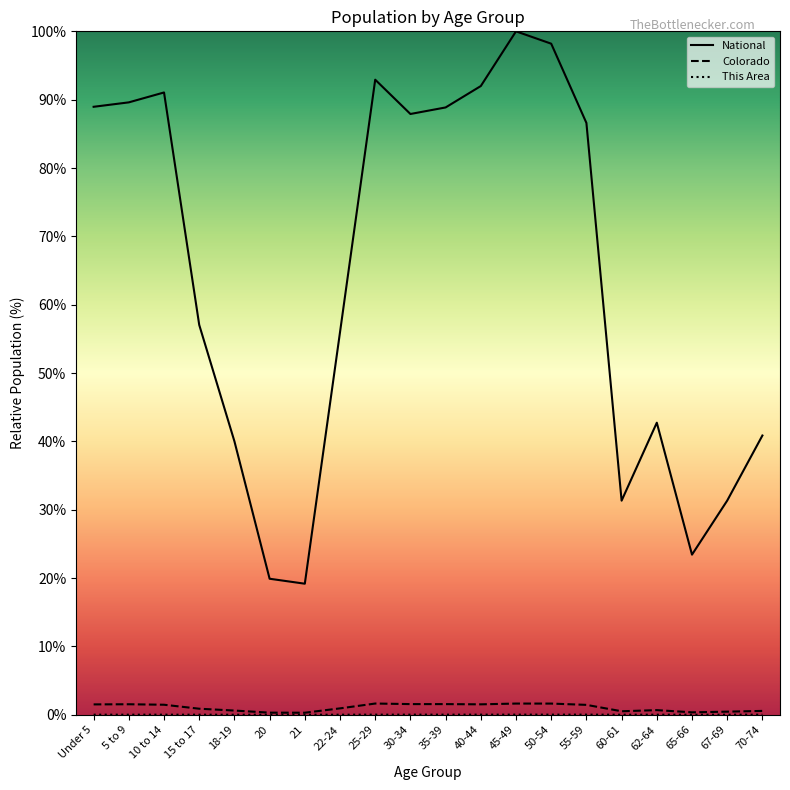

List the labels in order of National value, largest first.

45-49, 50-54, 25-29, 40-44, 10 to 14, 5 to 9, Under 5, 35-39, 30-34, 55-59, 15 to 17, 22-24, 62-64, 70-74, 18-19, 67-69, 60-61, 65-66, 20, 21